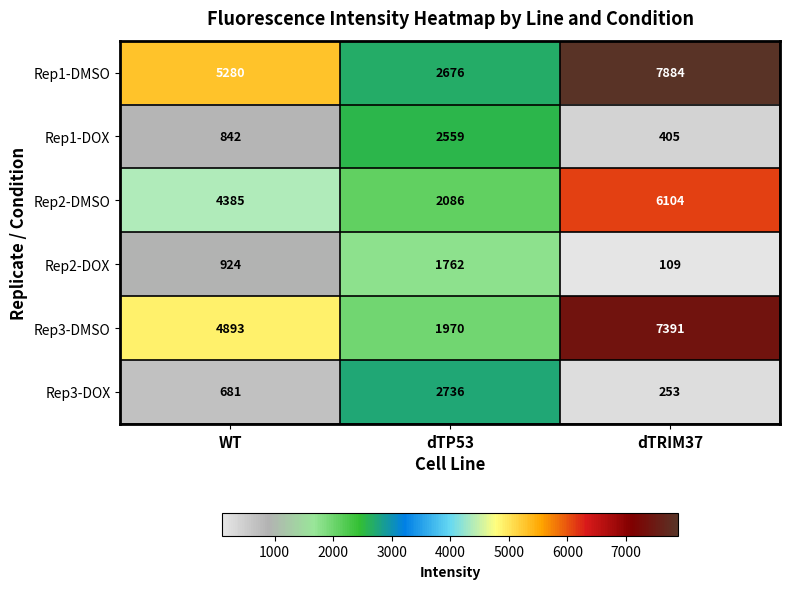

What is the difference between the Rep1-DOX values at dTP53 and dTRIM37?

2154